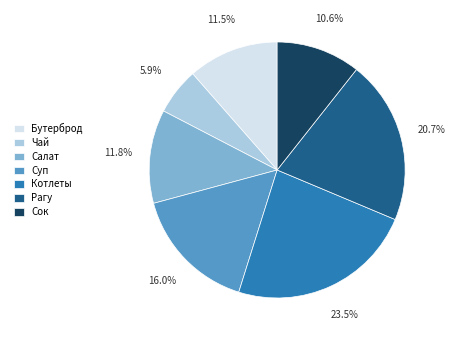

Which slice is the largest?

Котлеты